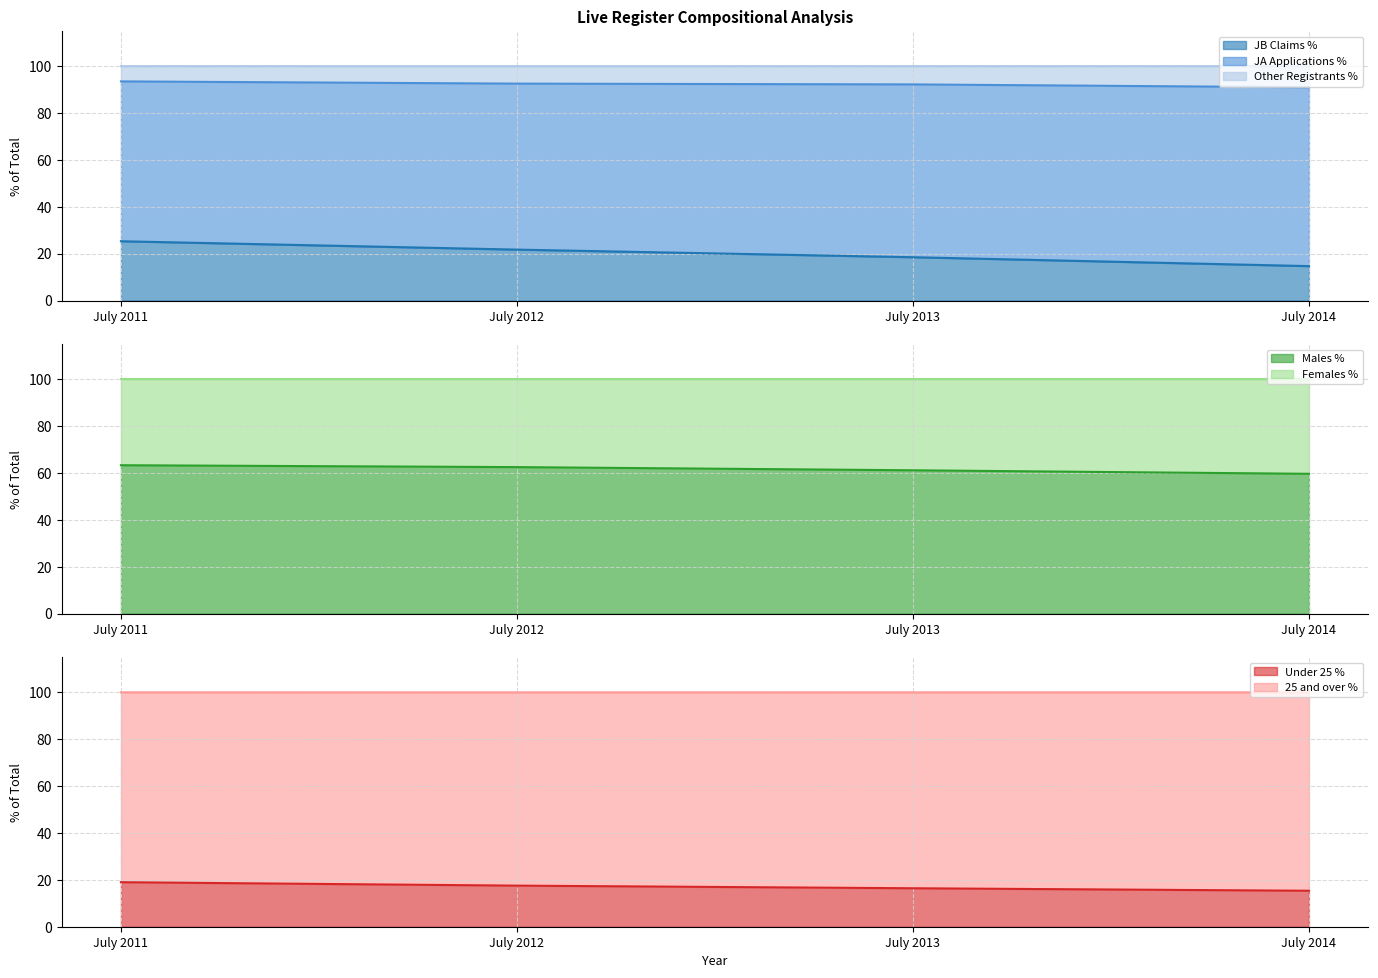

Does the chart display data point markers on the line(s)?

No